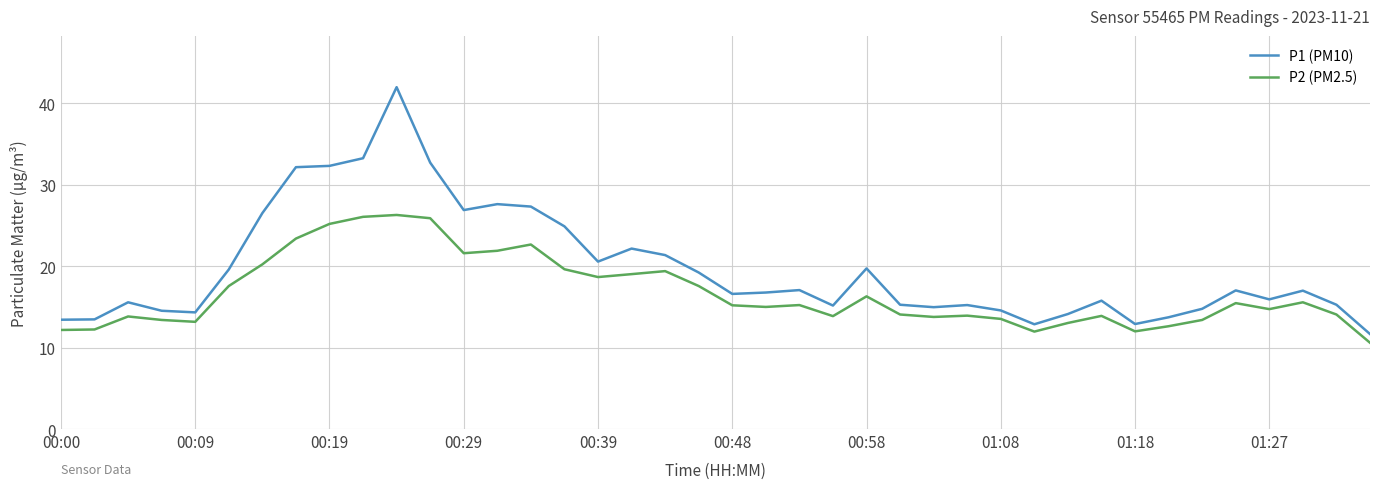

Which series has the largest total across all categories?

P1 (PM10)